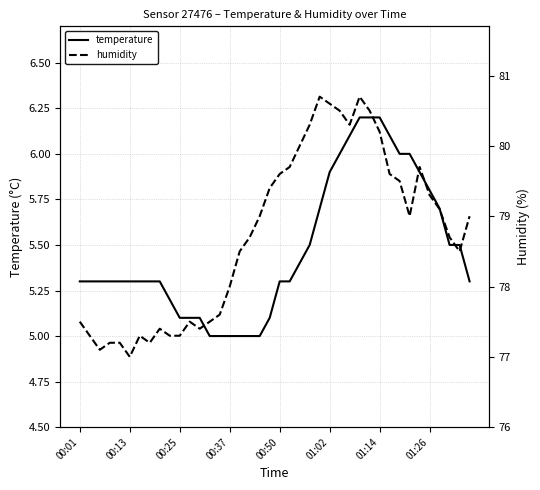

True or false: temperature has more than 2 points higher than both neighbors.

False